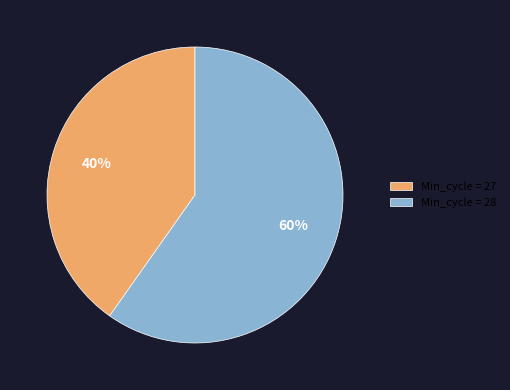

What percentage is the Min_cycle = 27 slice, to the nearest percent?

40%